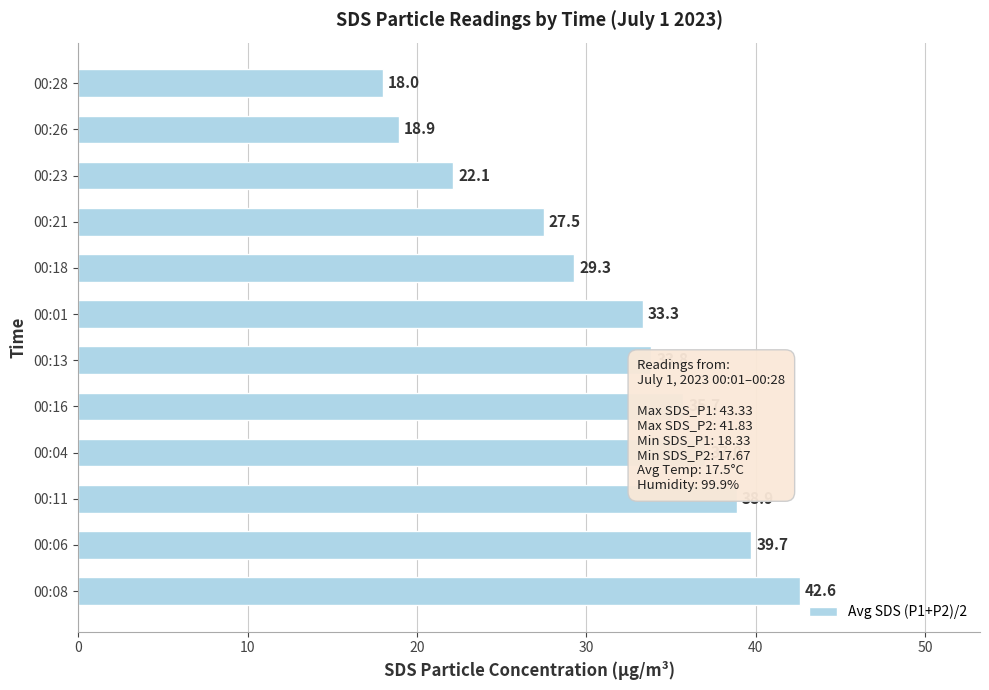

What is the greatest value displayed?

42.6